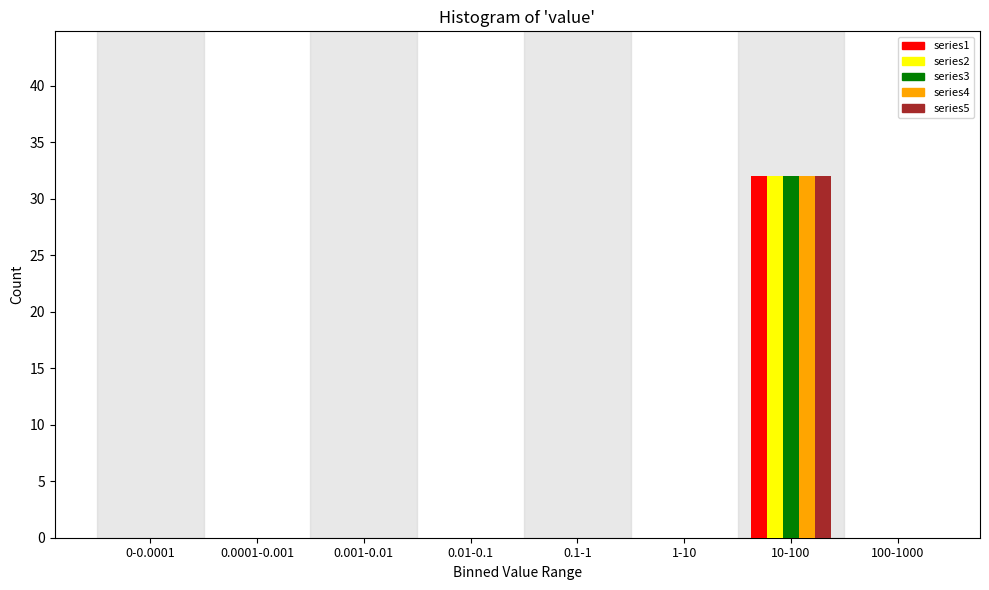

The value of series5 at 0.0001-0.001 is 0. True or false?

True